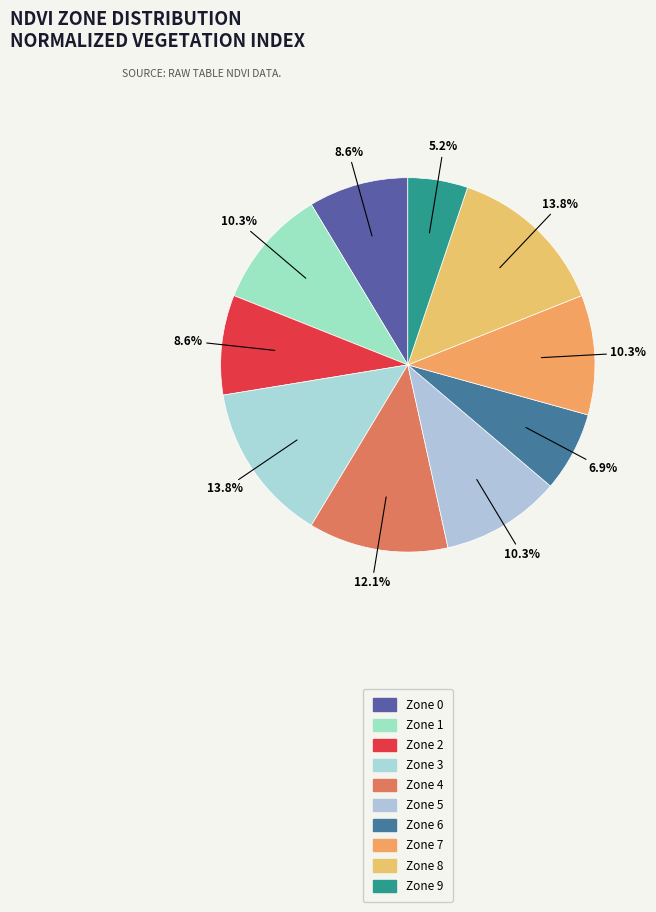

How many segments does this pie chart have?

10